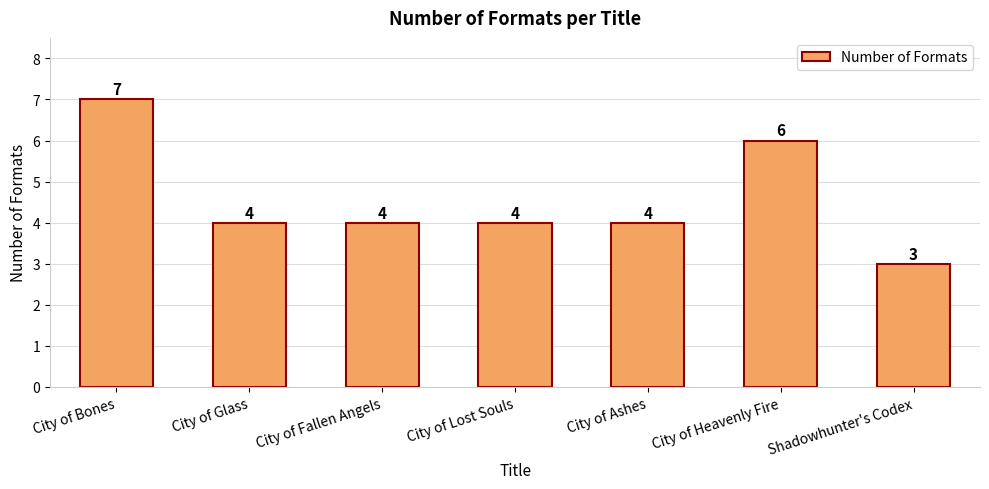

What is the sum of all values?

32